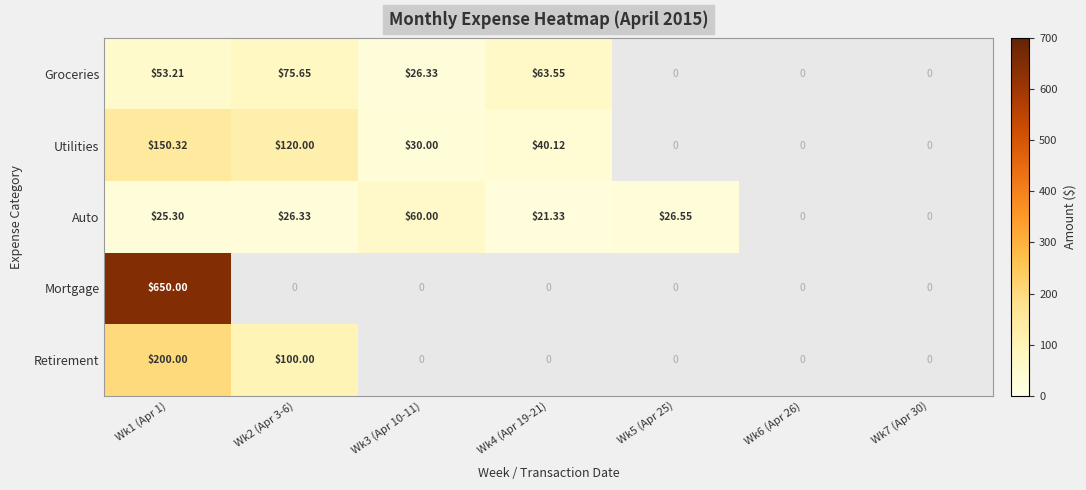

Is the value of Retirement at Wk5 (Apr 25) greater than the value of Groceries at Wk2 (Apr 3-6)?

No